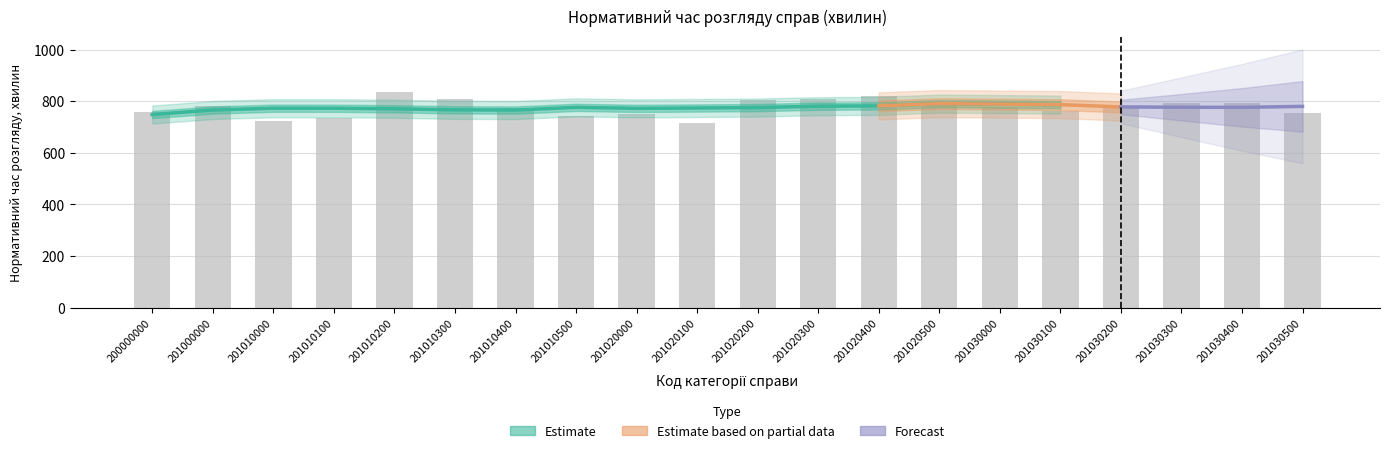

Between 201010300 and 201010100, which is larger?

201010300